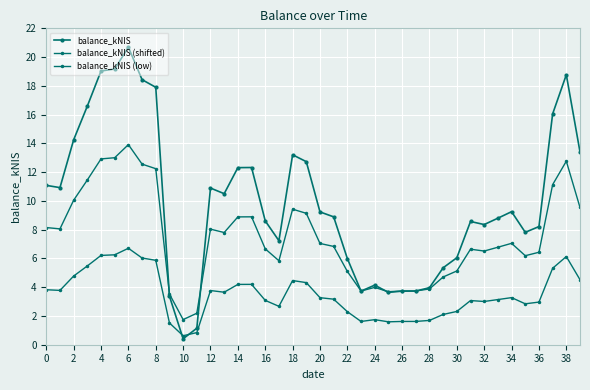

What is the highest value of the balance_kNIS series?

20.7